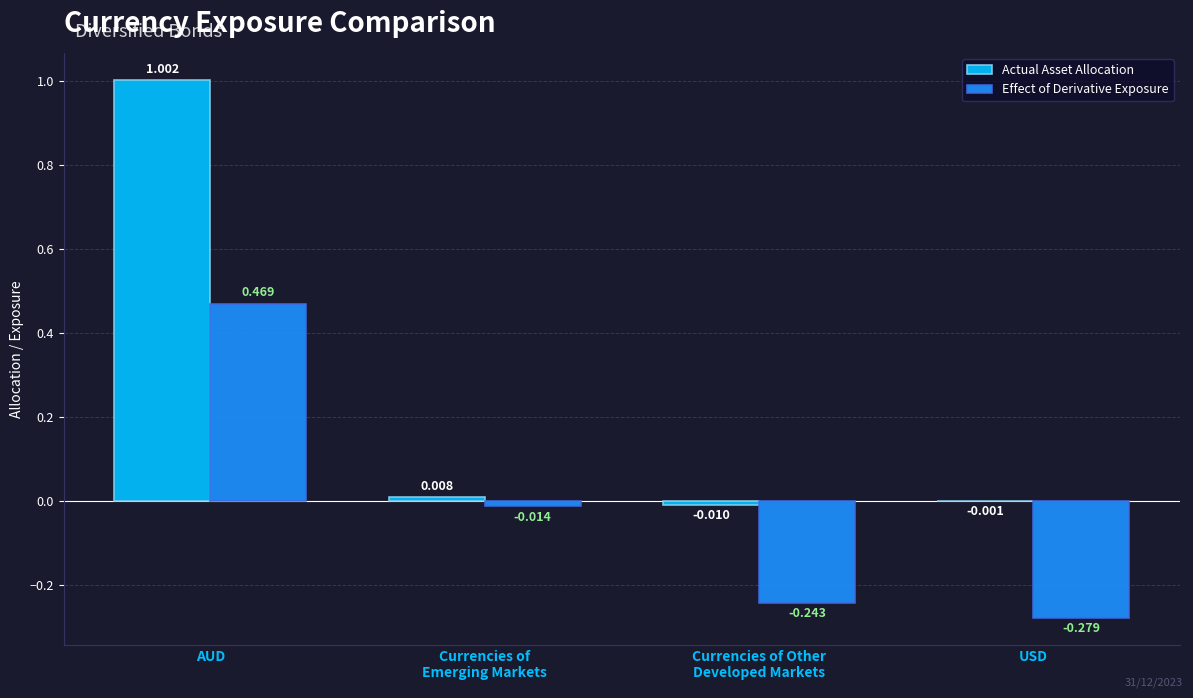

Where does the Effect of Derivative Exposure series first go above 0?

AUD